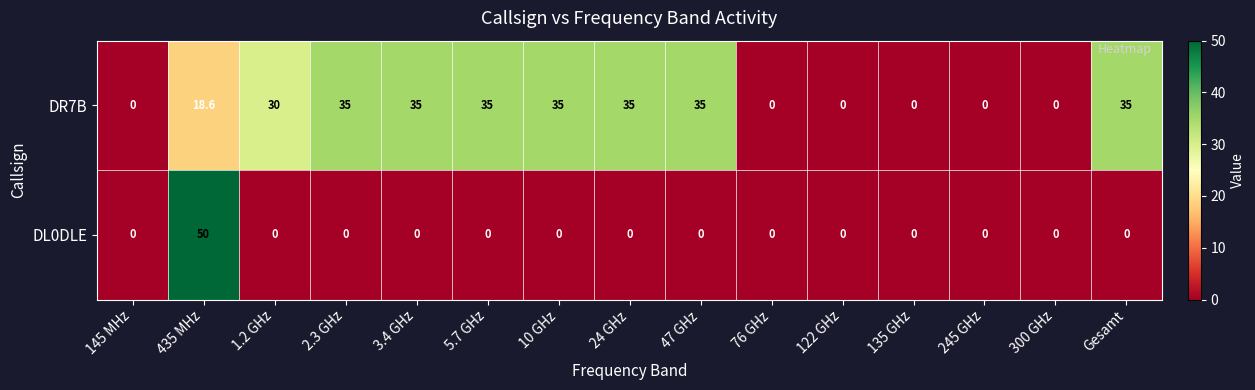

Which label corresponds to the largest value in the chart?

435 MHz